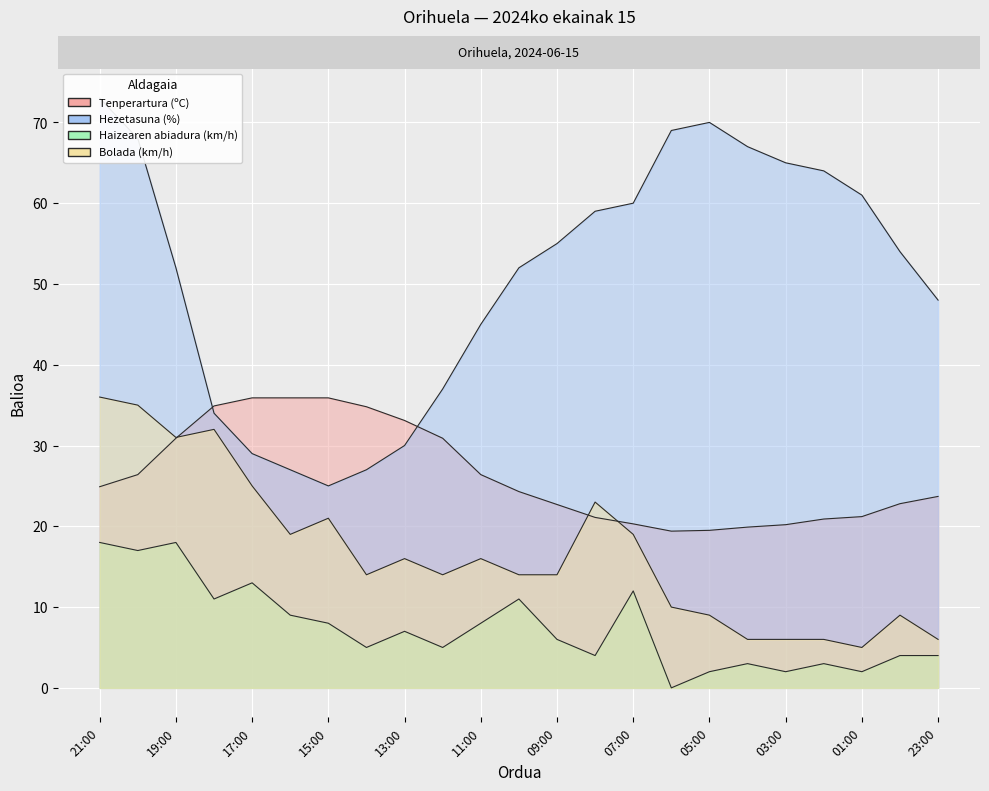

What is the difference between the highest and lowest values at 17:00?

22.9